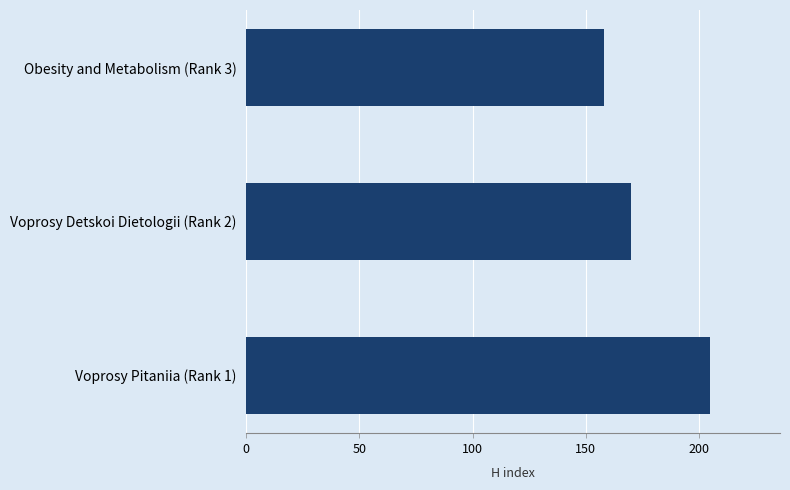

The value at Obesity and Metabolism (Rank 3) is 158. True or false?

True